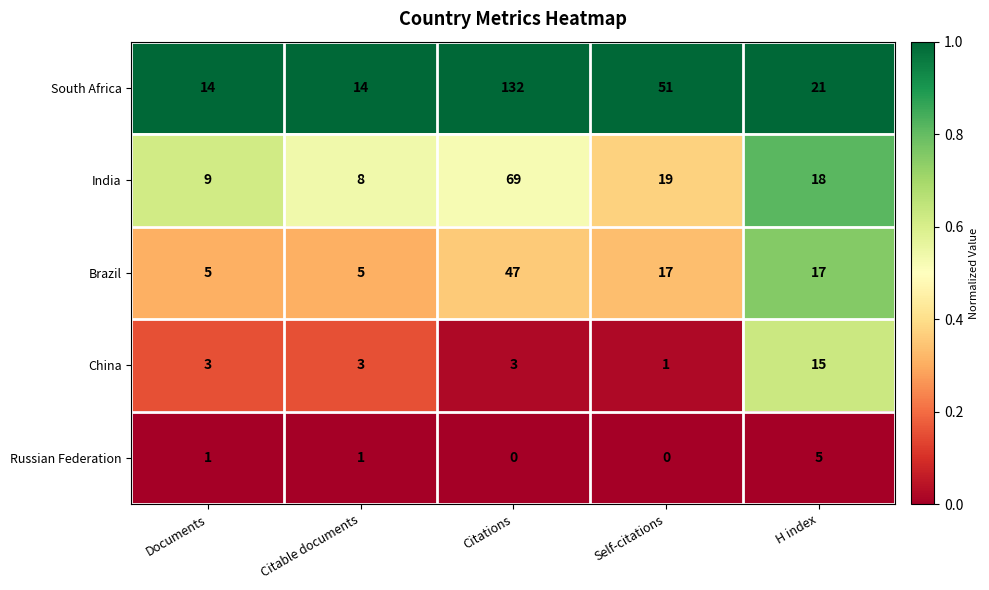

Rank the series at Citable documents from lowest to highest value.

Russian Federation, China, Brazil, India, South Africa